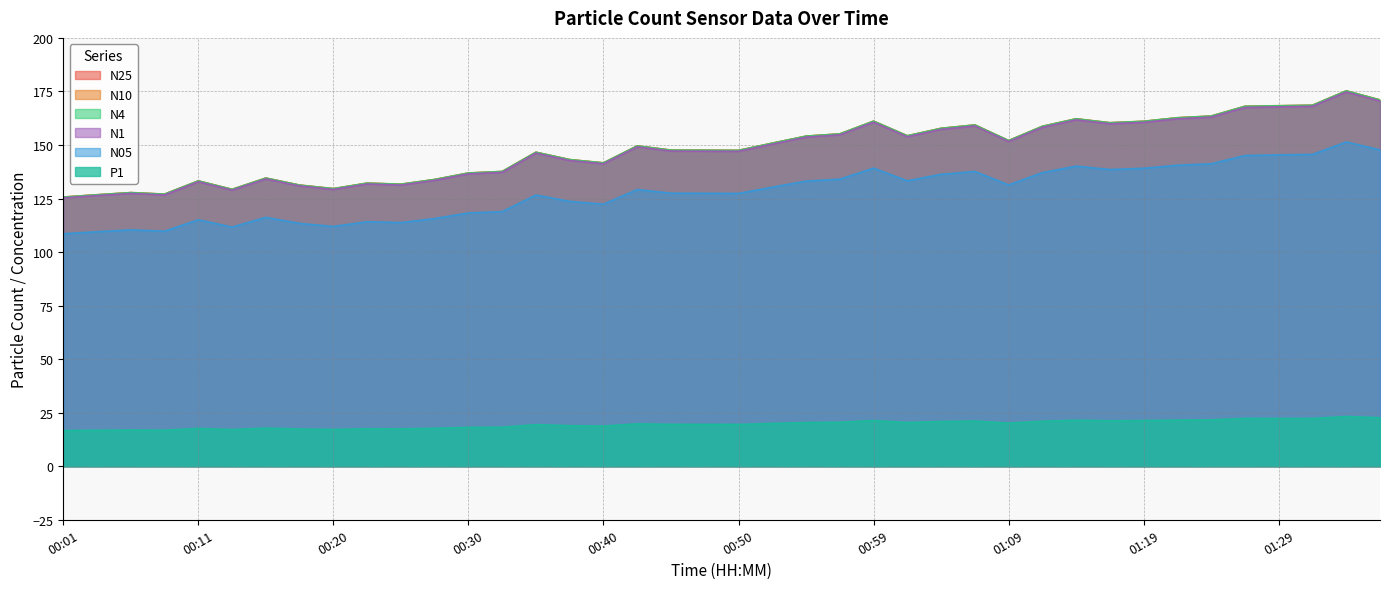

What are all the series names shown in the legend?

N25, N10, N4, N1, N05, P1